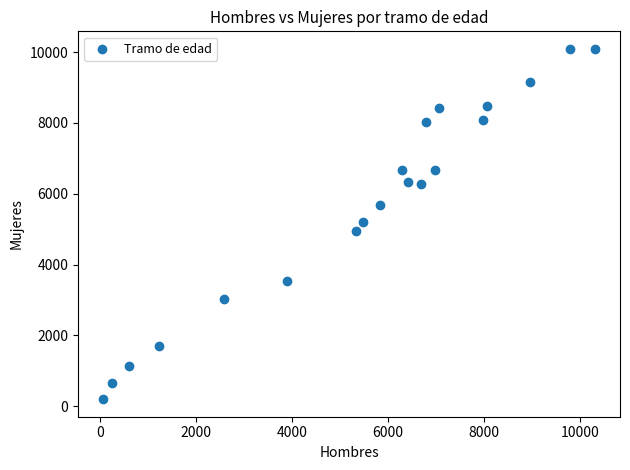

What is the range of X values (max minus min)?

10261